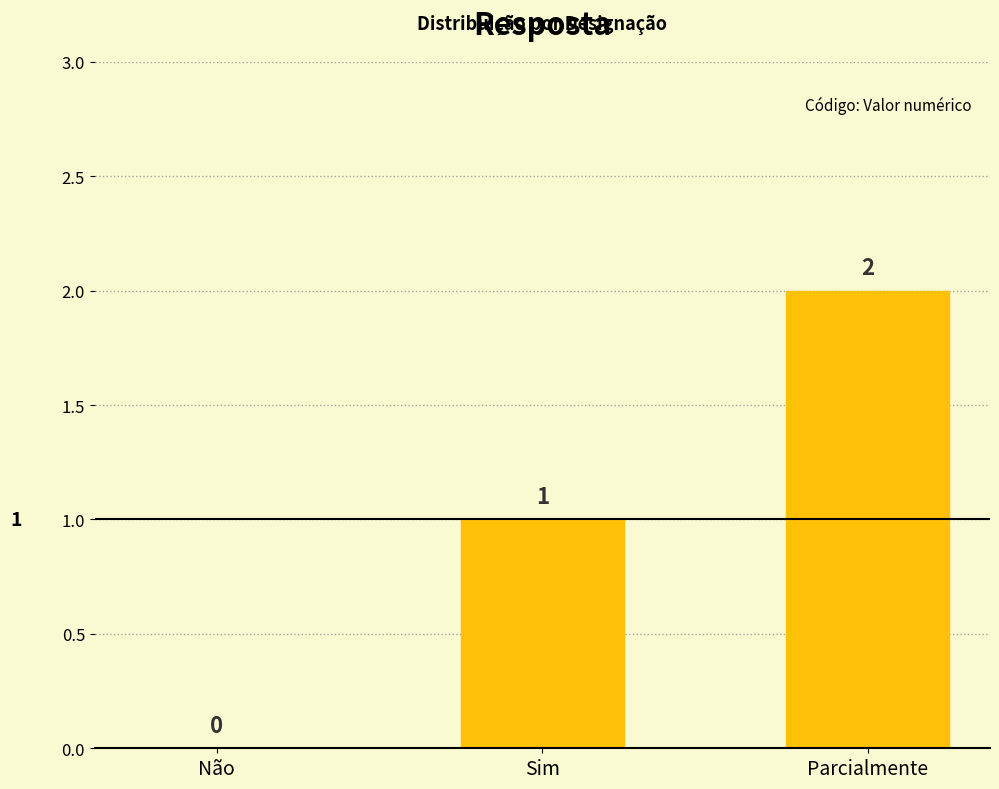

What is the approximate value at Sim?

1